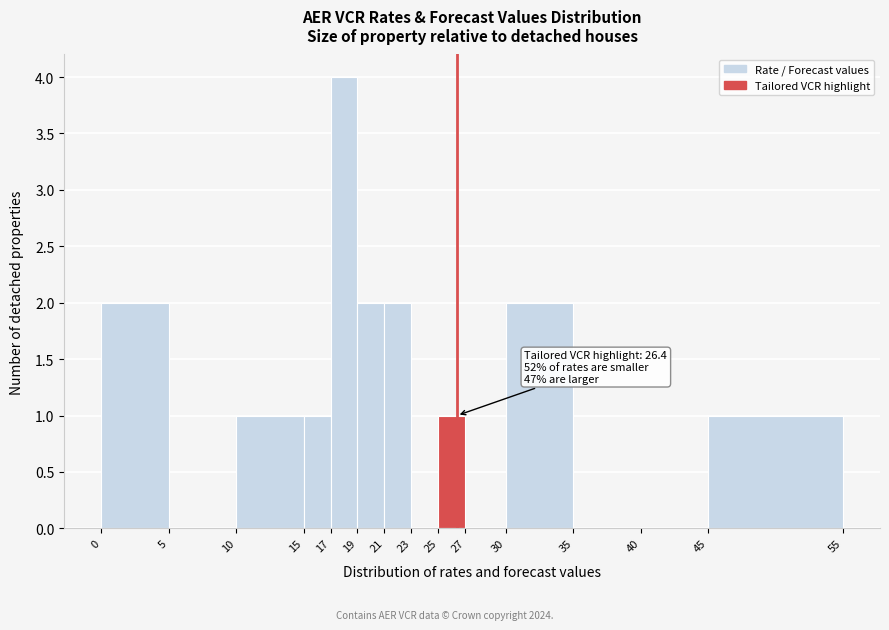

Over which range of the x-axis is the bar tallest?

17 to 19